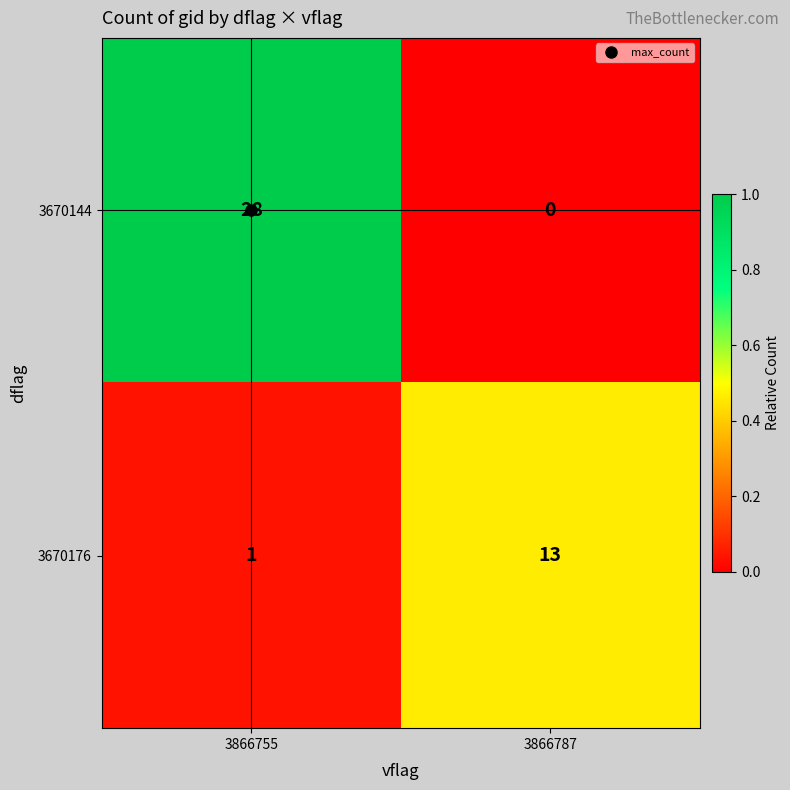

The 3670176 series shows 21 at 3866787. True or false?

False